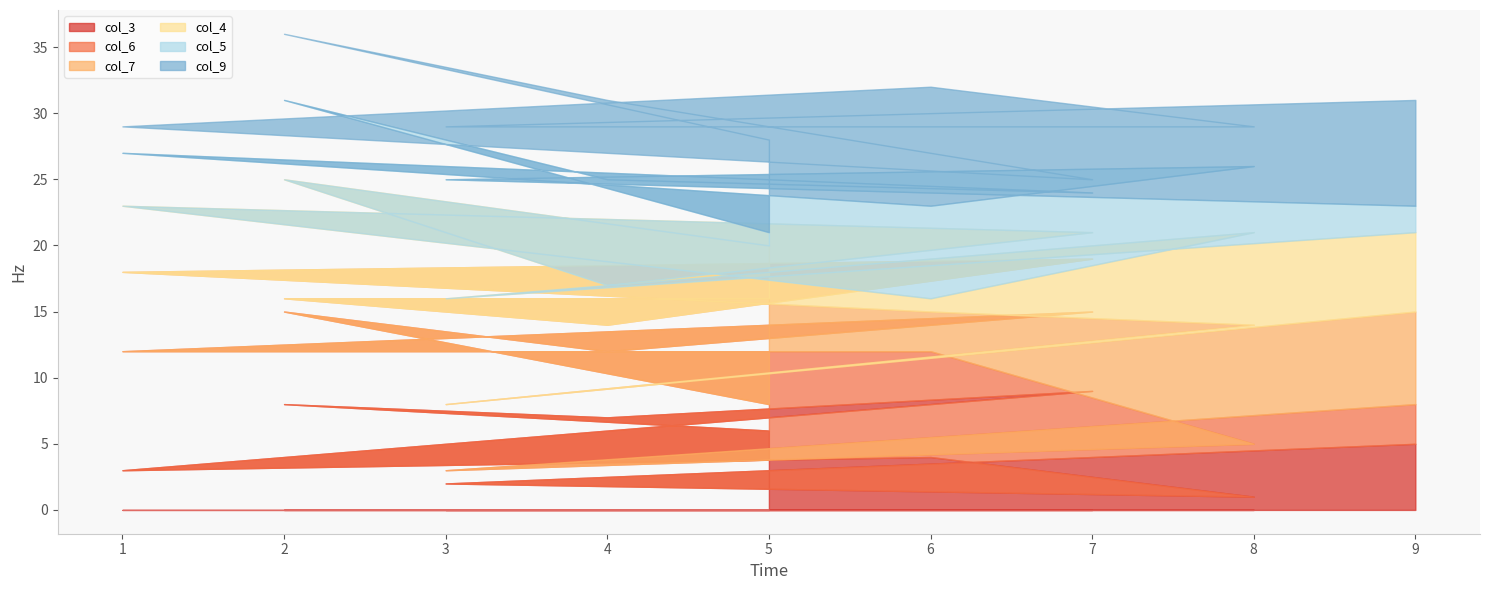

How many series are shown in this chart?

6